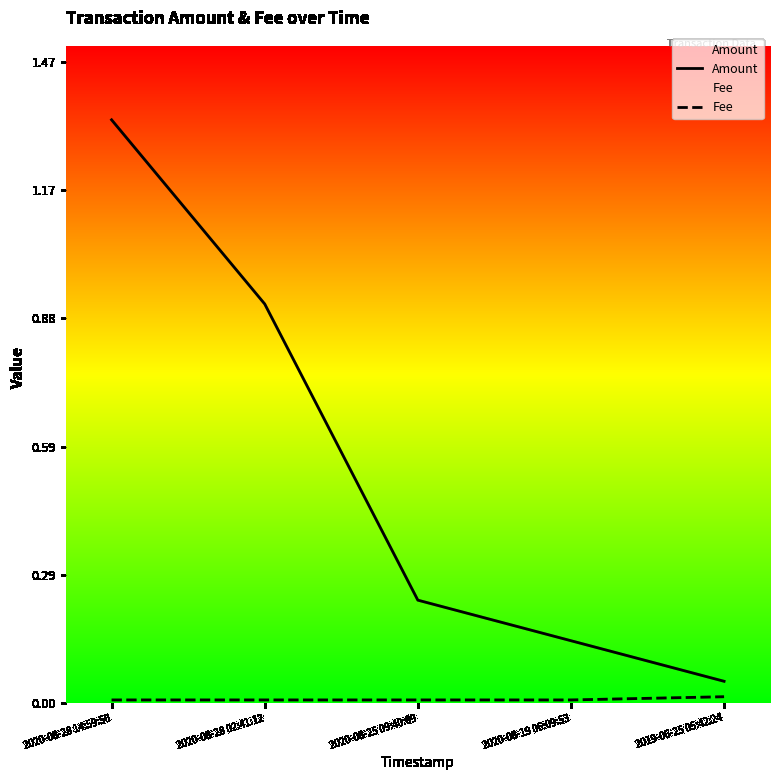

True or false: Fee has more than 2 points higher than both neighbors.

False